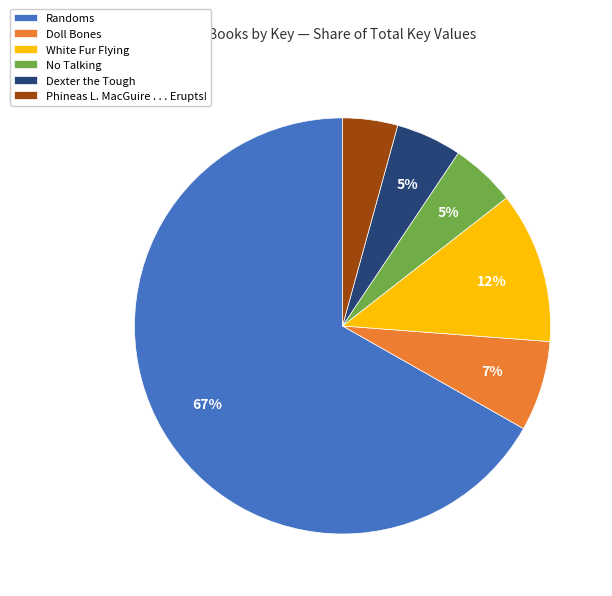

Count the number of slices in the pie.

6